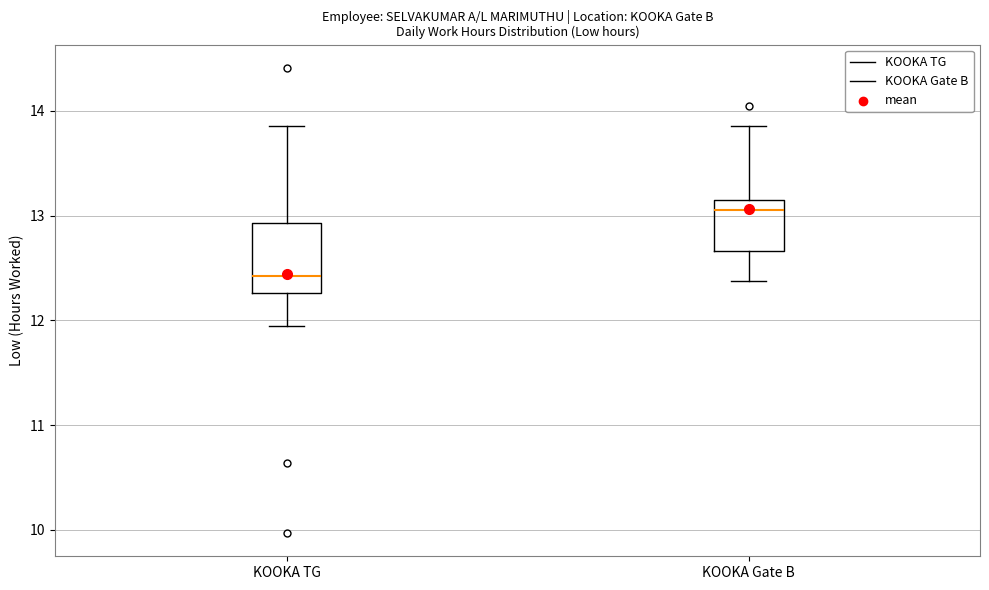

Reading left to right, transcribe this box plot: for each box, give where its median line is, the range the box spans, and where its two whiskers end, as read against the y-axis. The values are not printed on the chart, so give them approximately, as read against the axis.

KOOKA TG: median 12.4, box 12.3 to 12.9, whiskers 12.0 to 13.9
KOOKA Gate B: median 13.1, box 12.7 to 13.2, whiskers 12.4 to 13.9